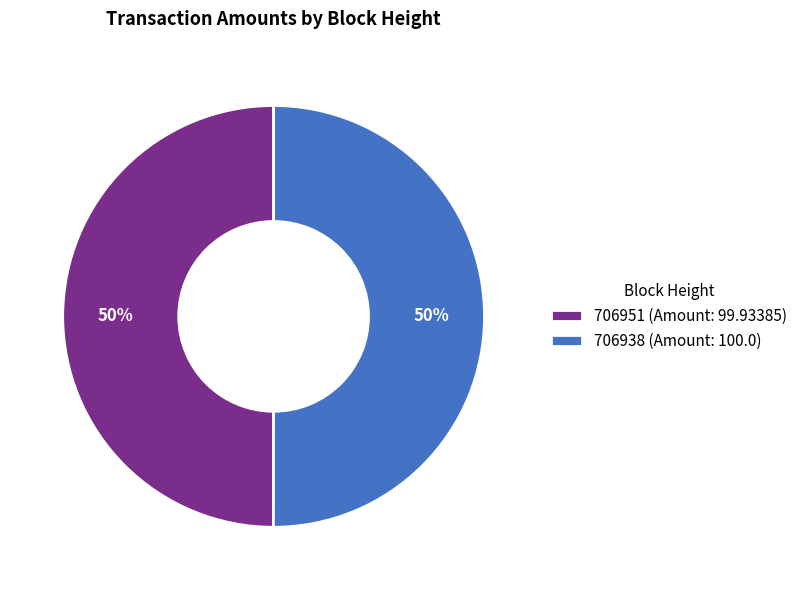

Approximately how many times larger is the value at 706938 (Amount: 100.0) compared to 706951 (Amount: 99.93385)?

1.0